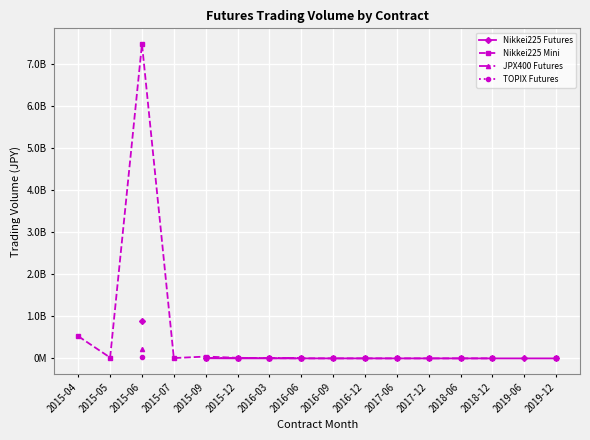

What is the spread (max minus min) of values at 2016-06?

1189985.0